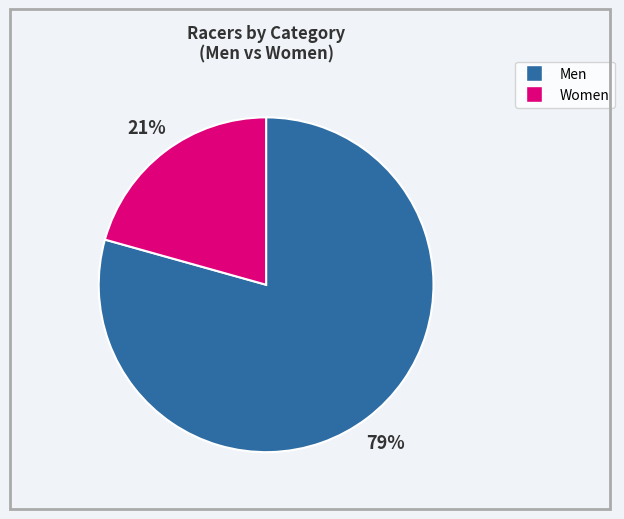

Is there a majority slice in this chart?

Yes